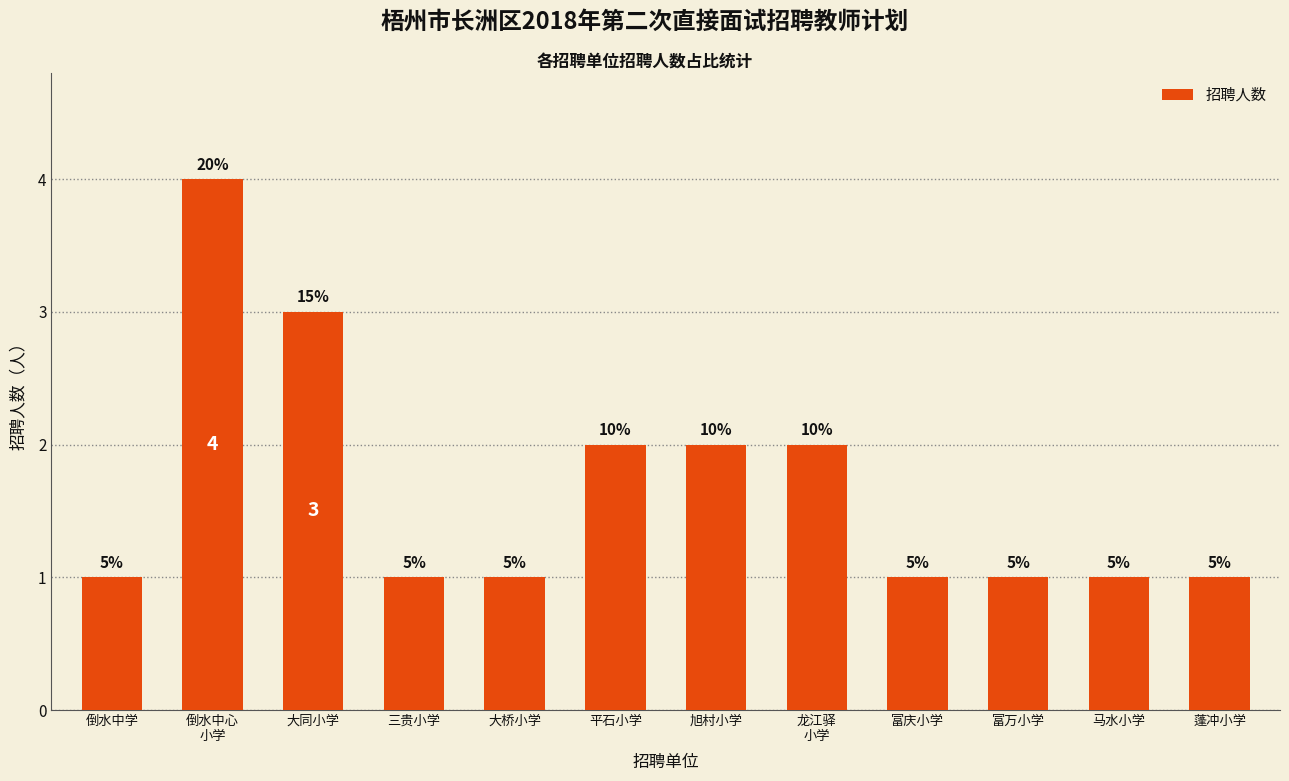

What is the difference between the values at 富万小学 and 龙江驿
小学?

1